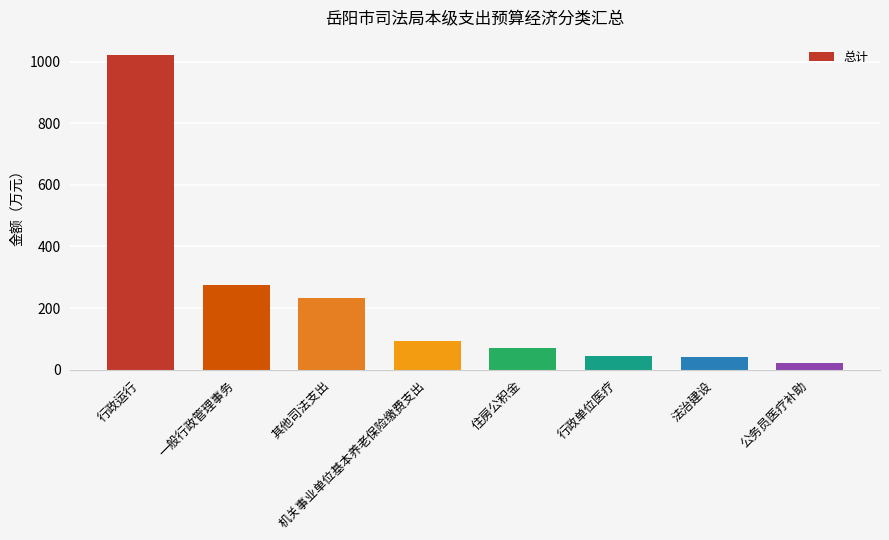

Are the bars grouped side by side (vs. stacked)?

No